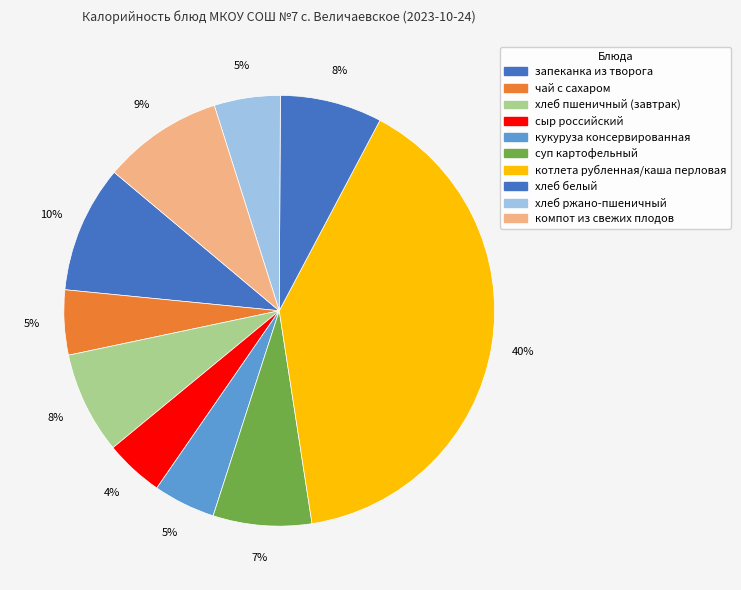

How many slices are in this pie chart?

10